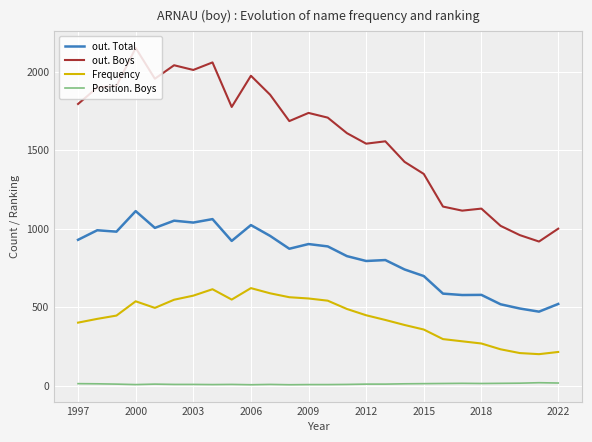

Which series has the largest total across all categories?

out. Boys